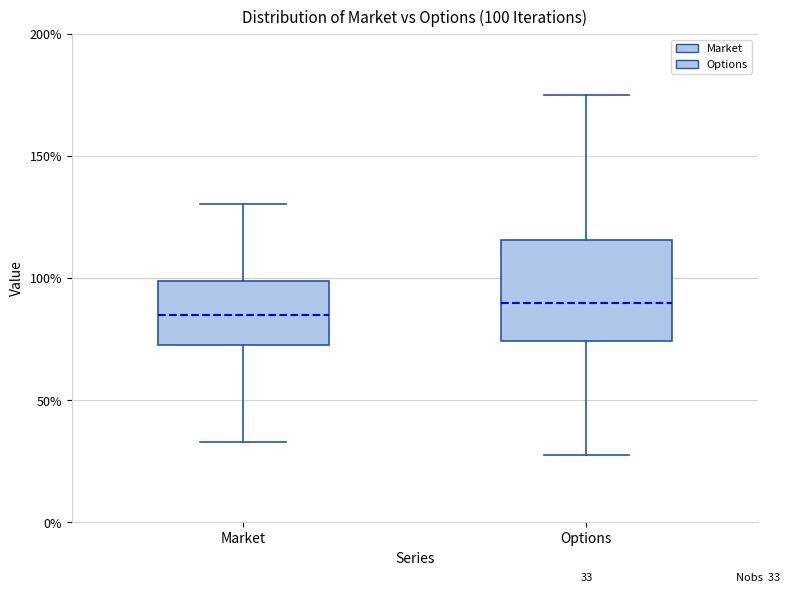

Comparing the boxes themselves (not the whiskers), which one is the tallest?

Options